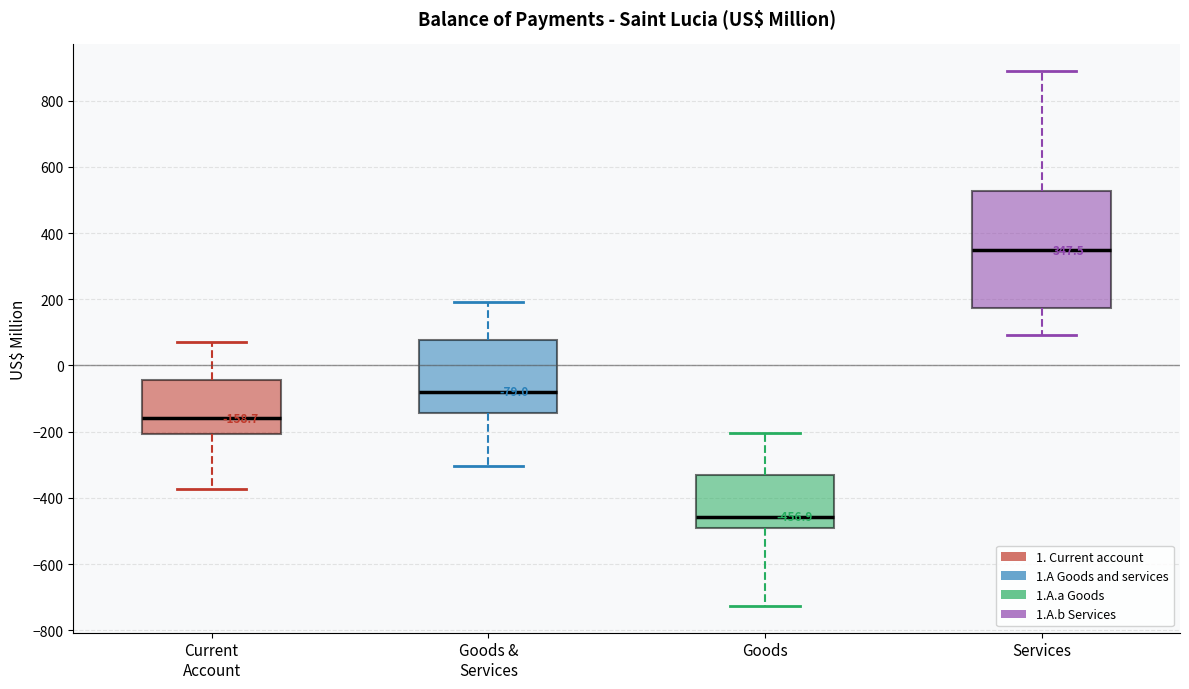

Which box is the tallest, from its lower edge to its upper edge?

Services